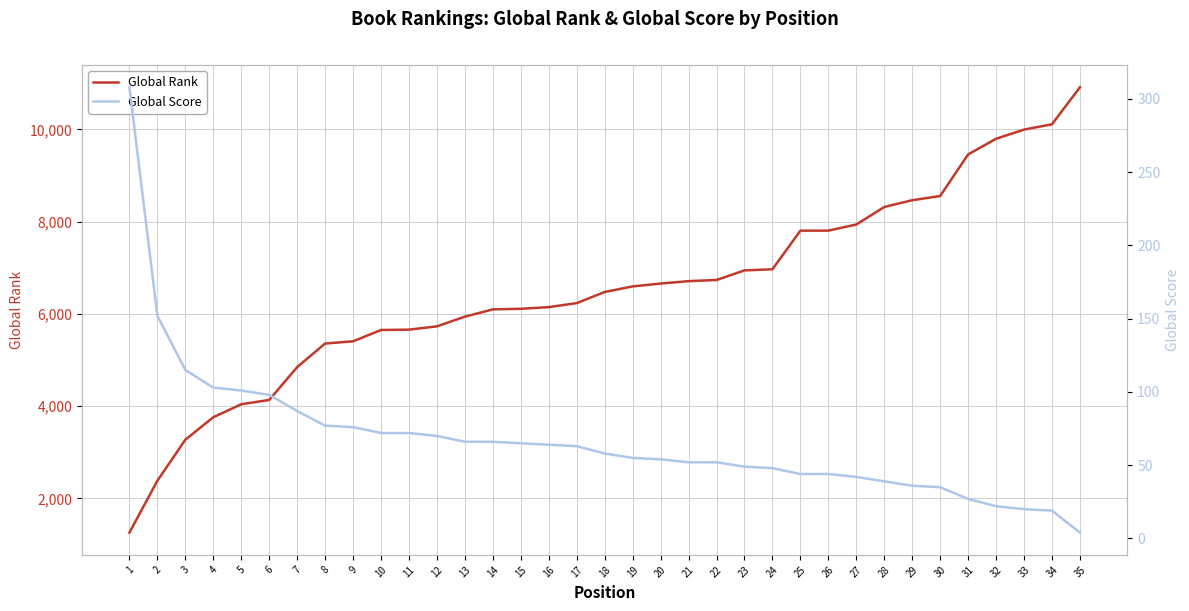

True or false: Global Score and Global Rank cross at least once.

False